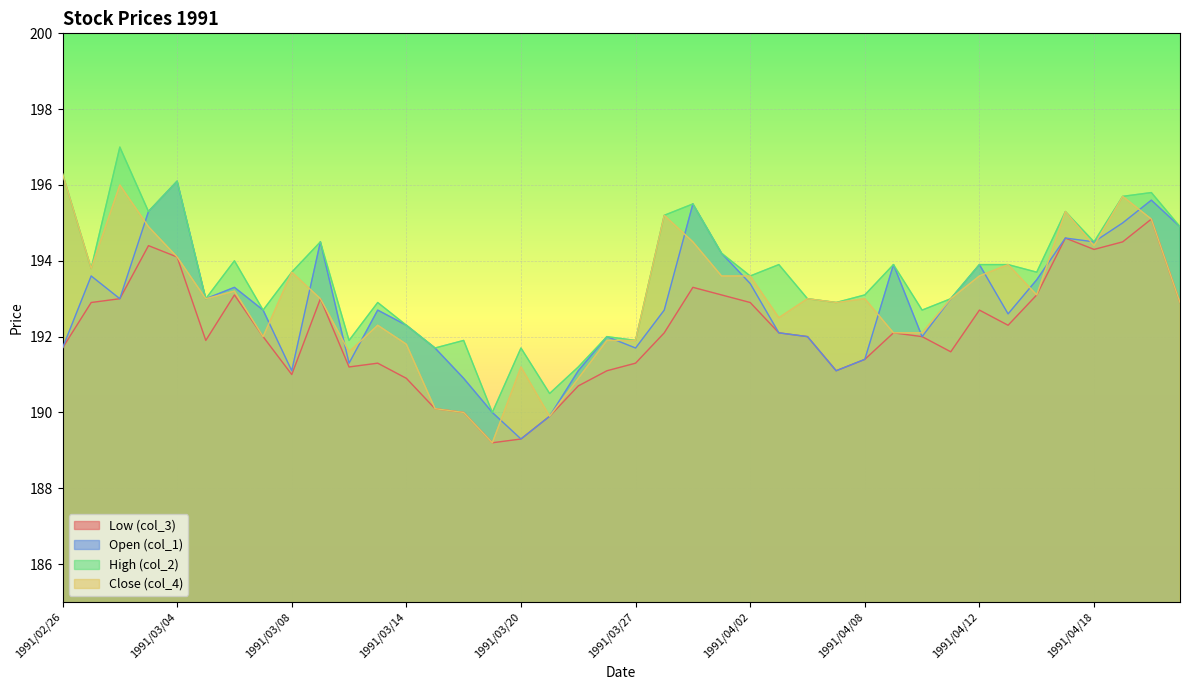

Is the value of Close (col_4) at 1991/04/05 greater than the value of Low (col_3) at 1991/03/05?

Yes